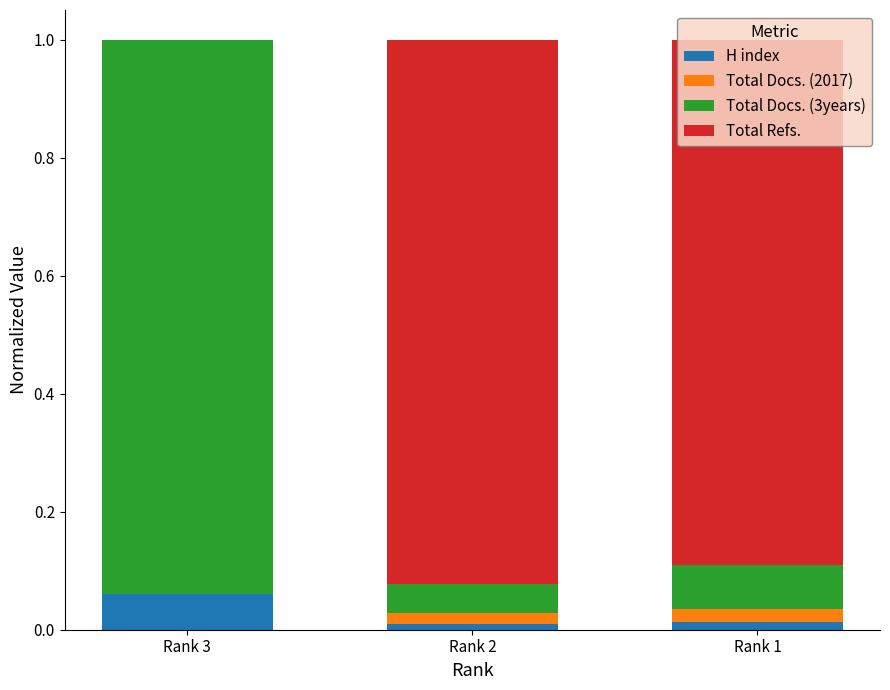

True or false: H index has a value of 0.0 at Rank 1.

True